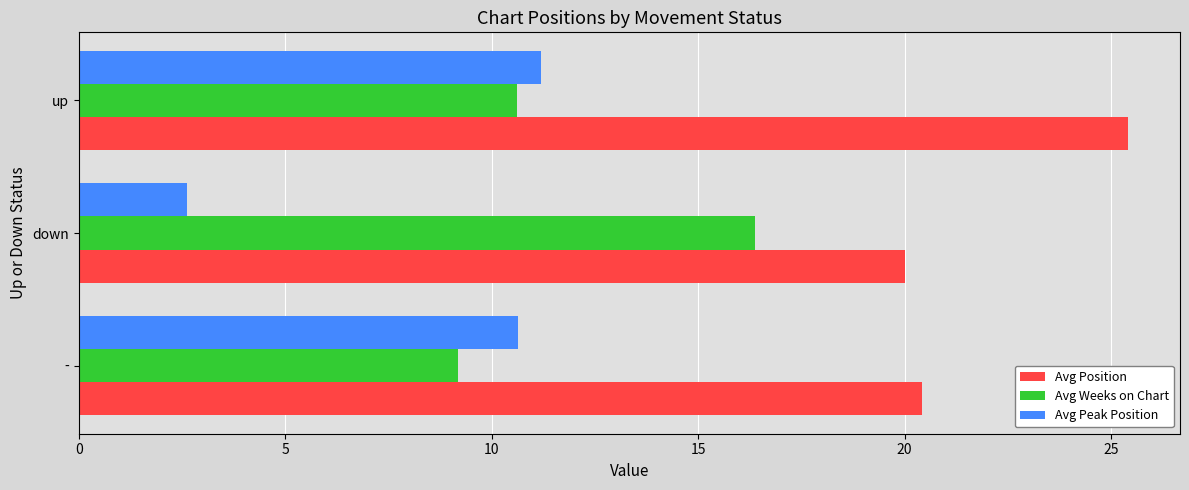

What is the minimum value for Avg Position?

20.0